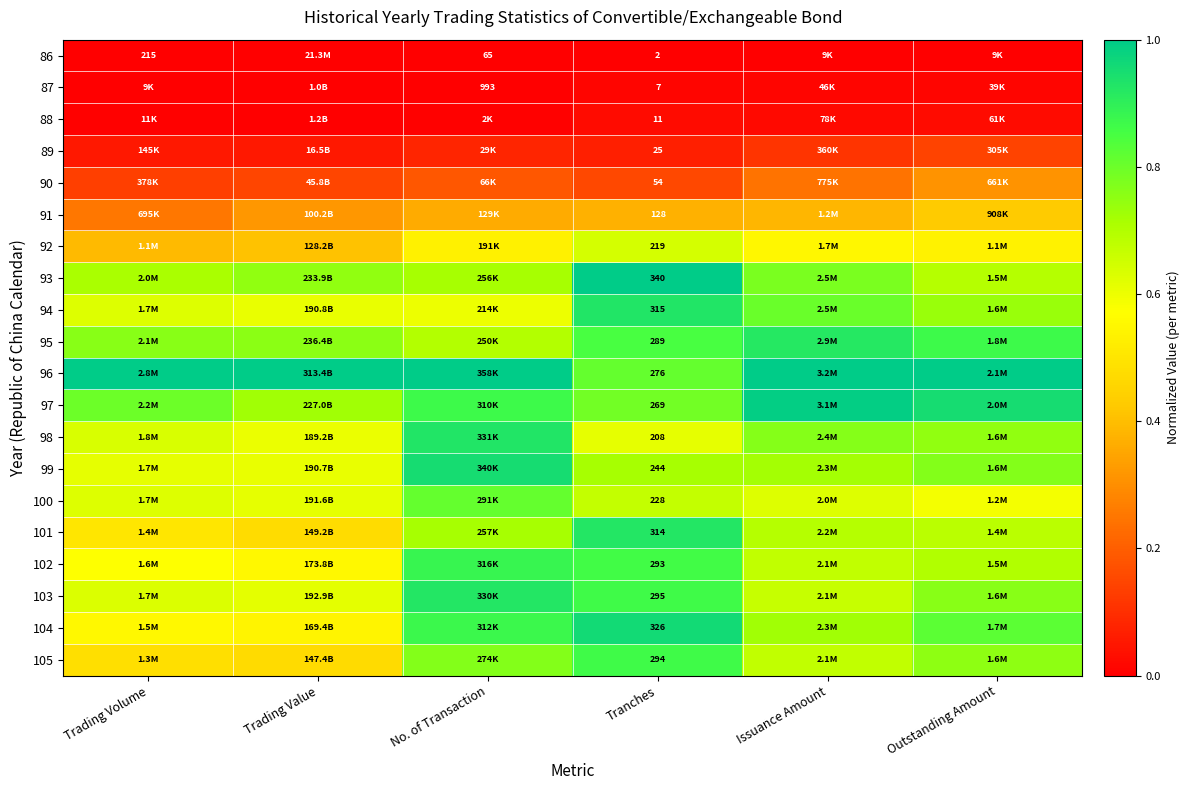

Where is 95 nearest to the value 0?

No. of Transaction